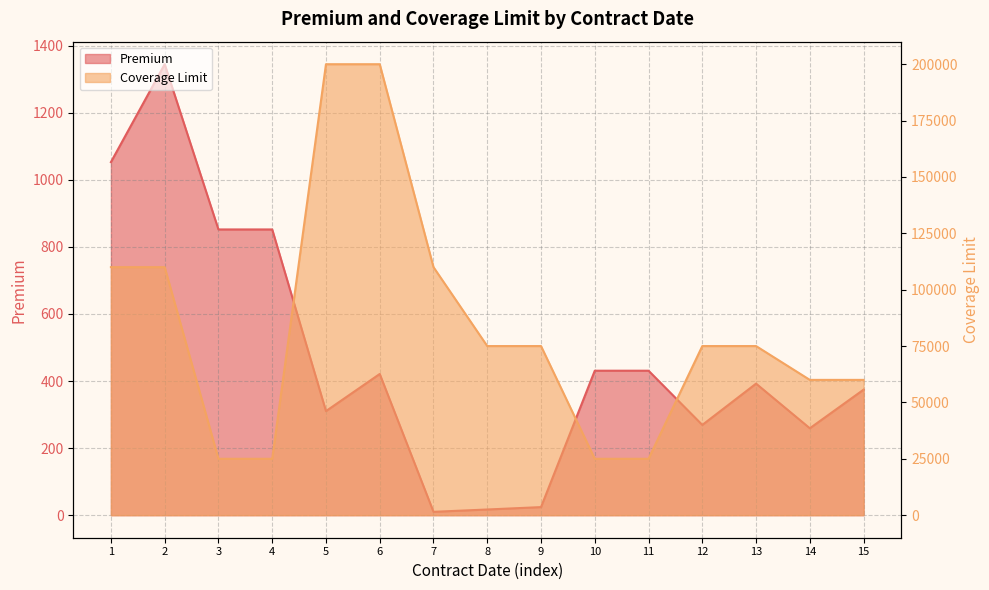

Rank the series by their maximum value, from highest to lowest.

Coverage Limit, Premium